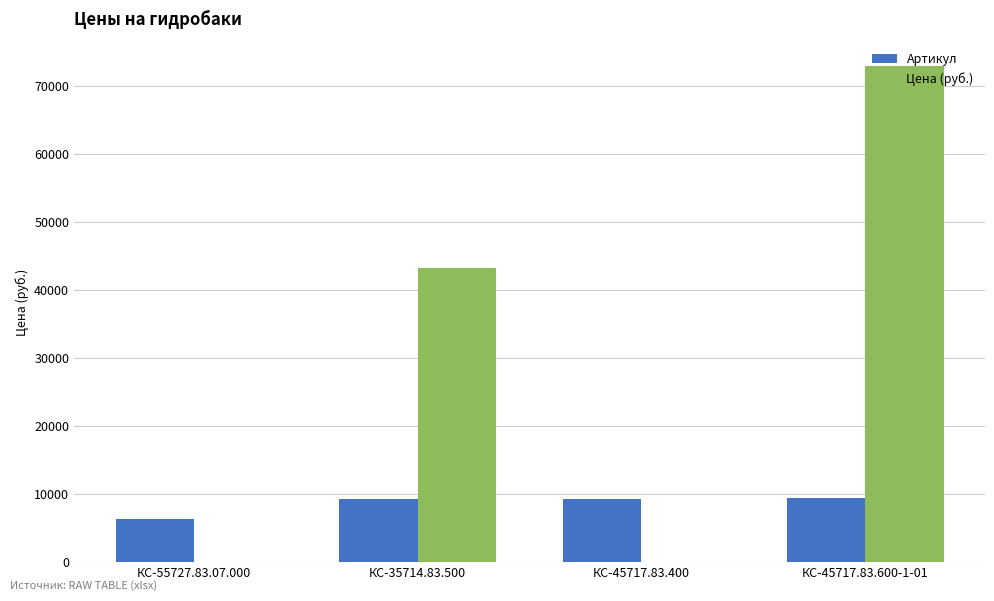

Which category has the highest value across all series?

КС-45717.83.600-1-01